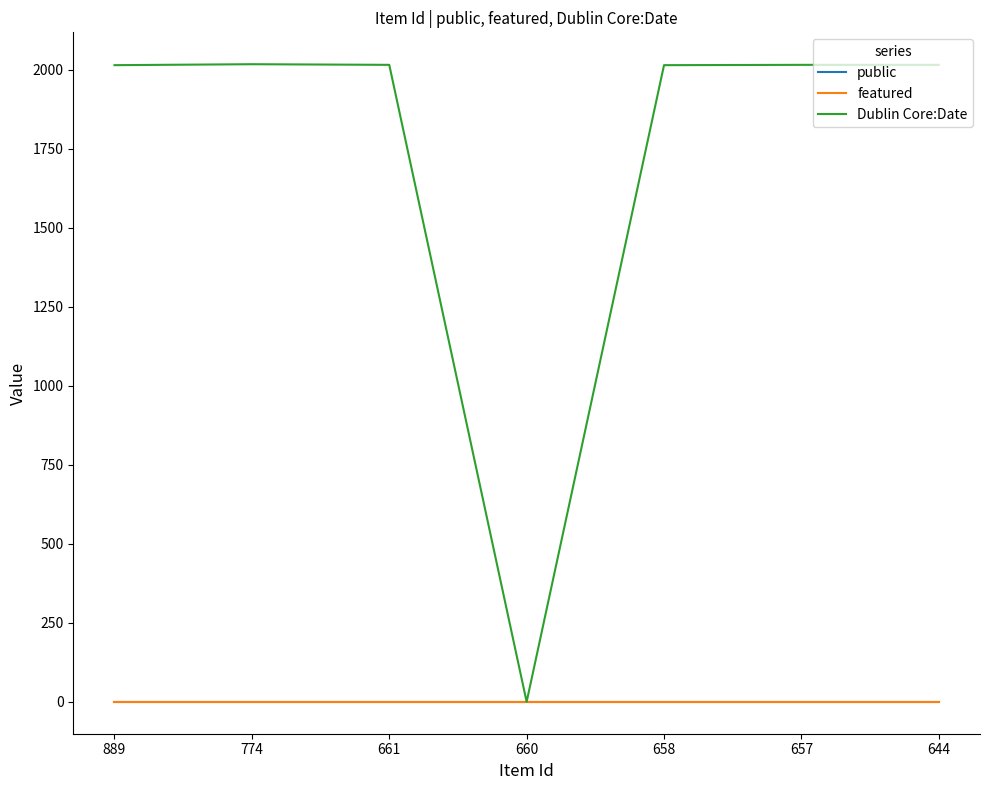

The Dublin Core:Date series shows 683 at 660. True or false?

False